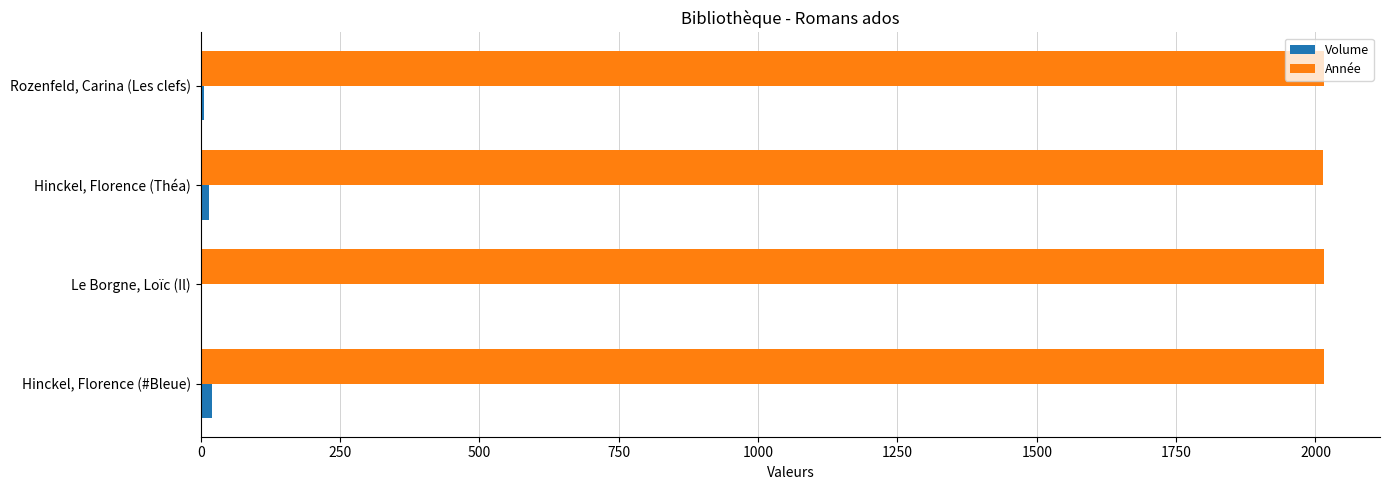

True or false: Année has a value of 2015 at Hinckel, Florence (#Bleue).

True